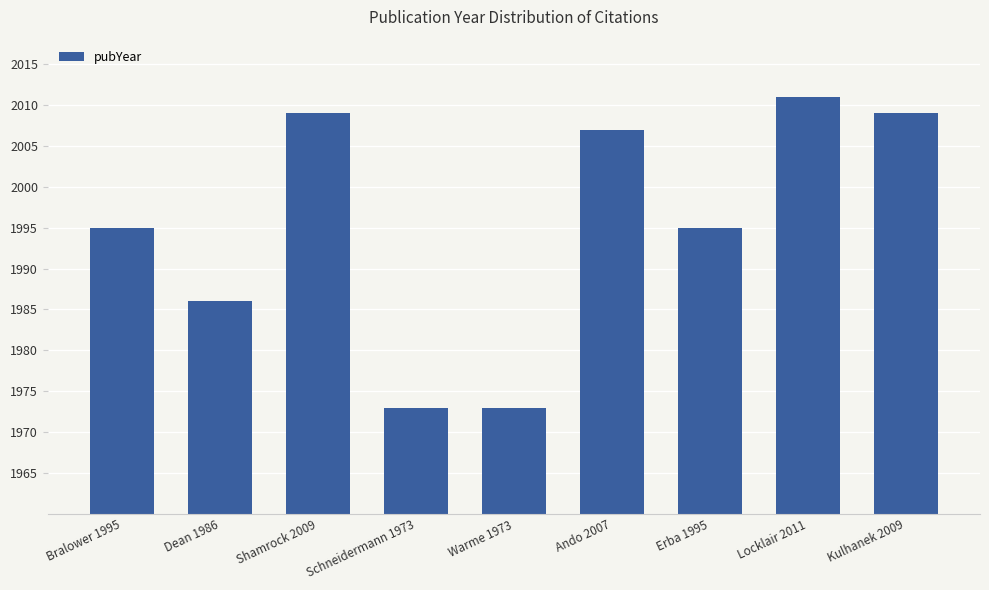

Reading left to right, transcribe all the data shown in this chart.

Bralower 1995=1995	Dean 1986=1986	Shamrock 2009=2009	Schneidermann 1973=1973	Warme 1973=1973	Ando 2007=2007	Erba 1995=1995	Locklair 2011=2011	Kulhanek 2009=2009